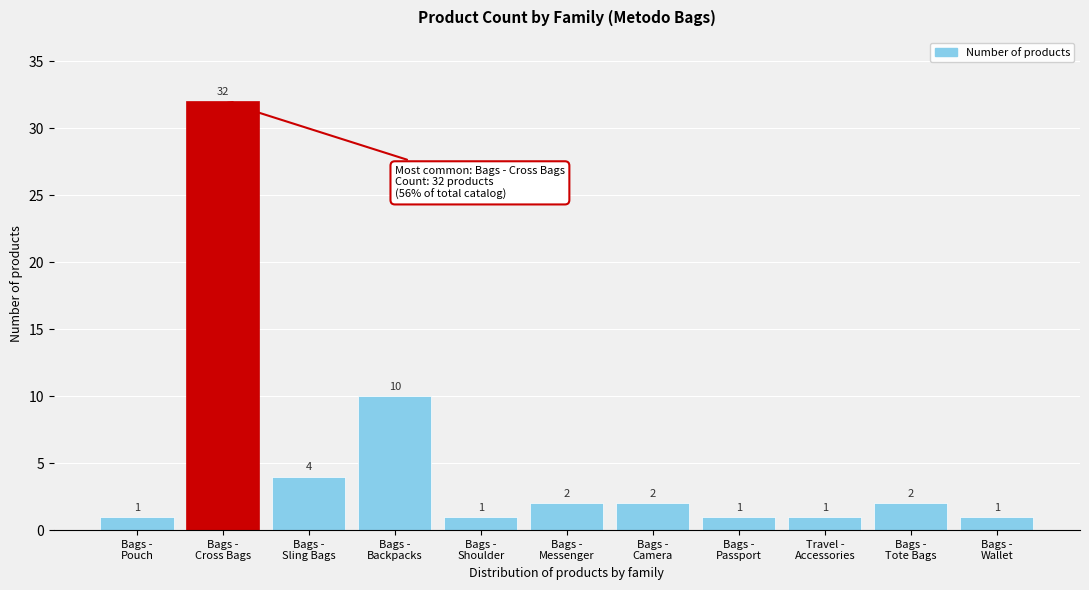

Reading left to right, what are all the values shown in this chart?

1	32	4	10	1	2	2	1	1	2	1